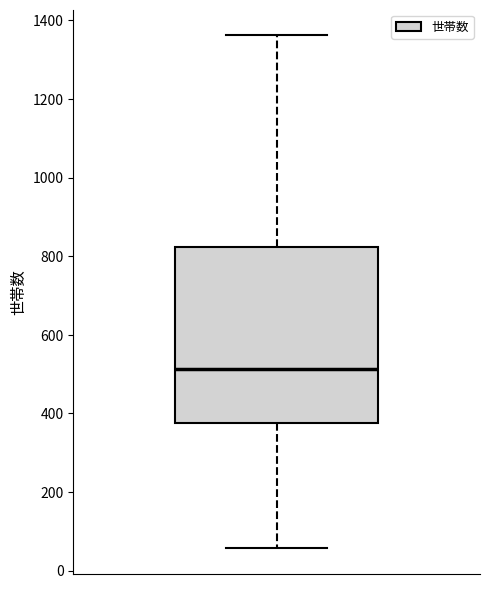

Transcribe this box plot: give where the median line is, the range the box spans, and where the two whiskers end, as read against the y-axis. The values are not printed on the chart, so give them approximately, as read against the axis.

median 520, box 380 to 820, whiskers 60 to 1360